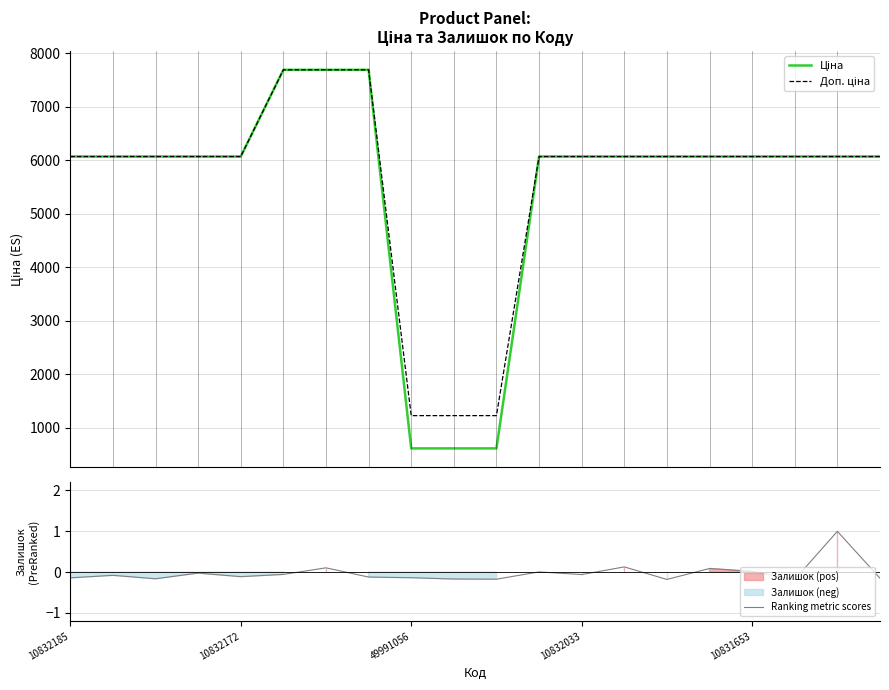

The value of Доп. ціна at 19 is 6067.2. True or false?

True